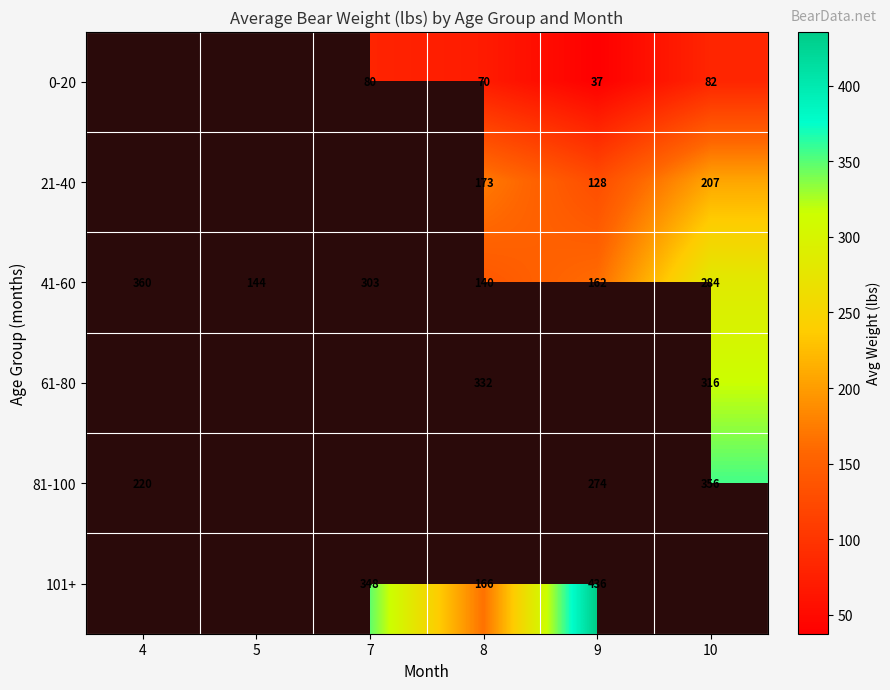

What is the minimum value for 41-60?

140